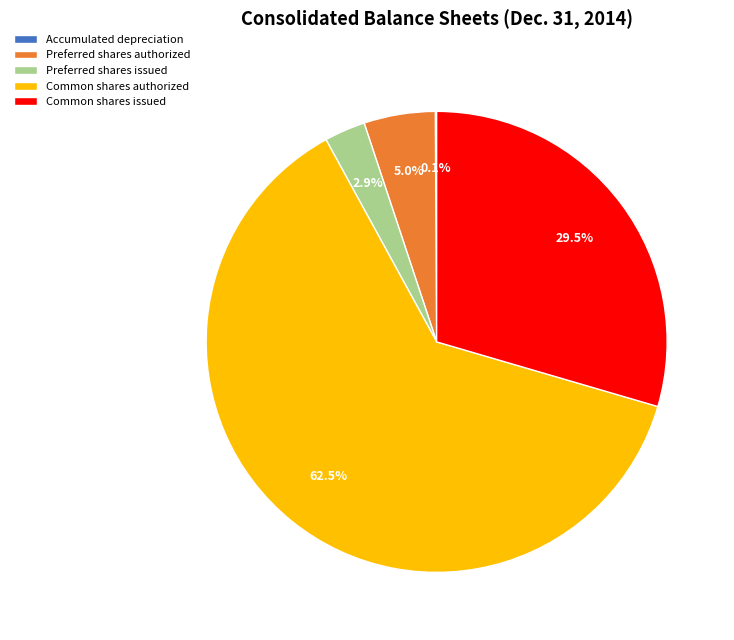

Do Common shares issued and Preferred shares issued together represent more than half of the pie?

No